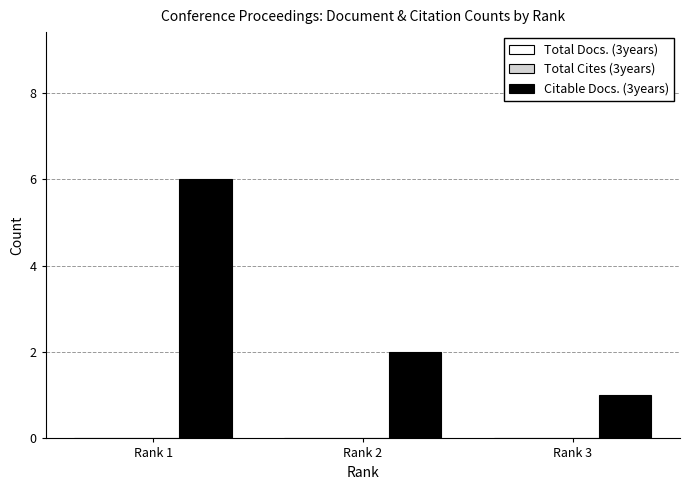

How many data points does each series have?

3